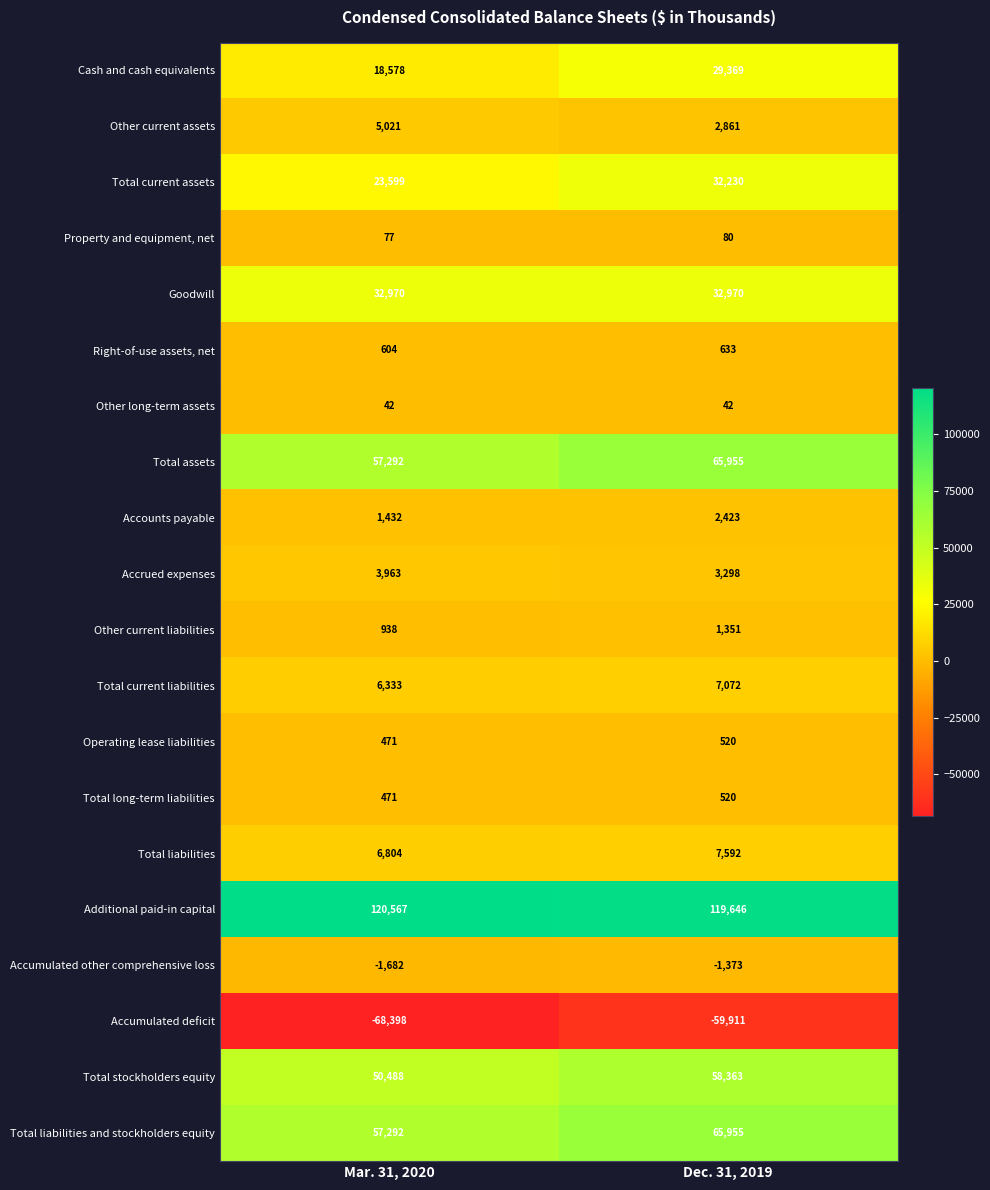

What is the spread (max minus min) of values at Mar. 31, 2020?

188965